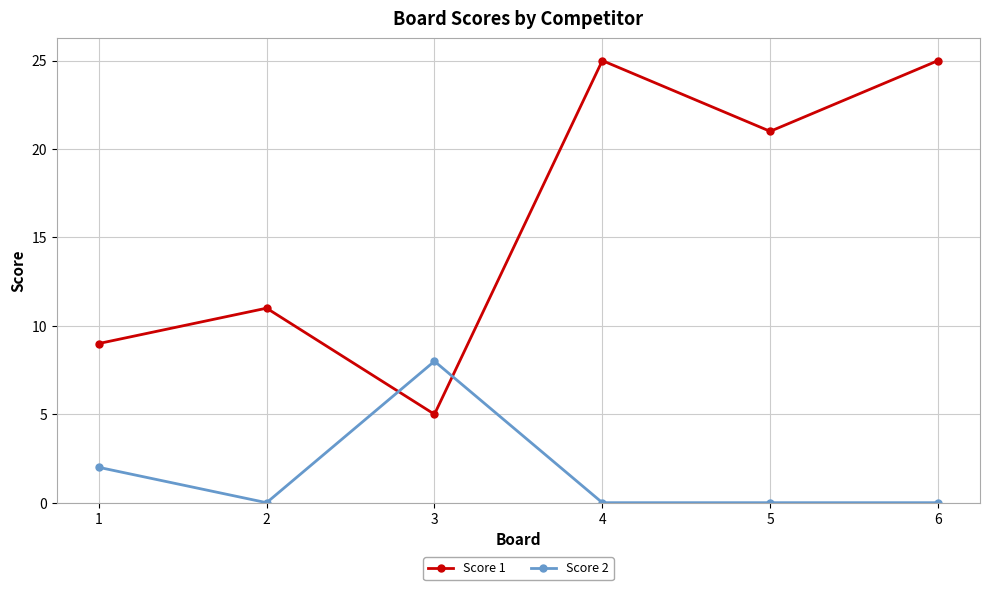

How many intersections are there between Score 2 and Score 1?

2